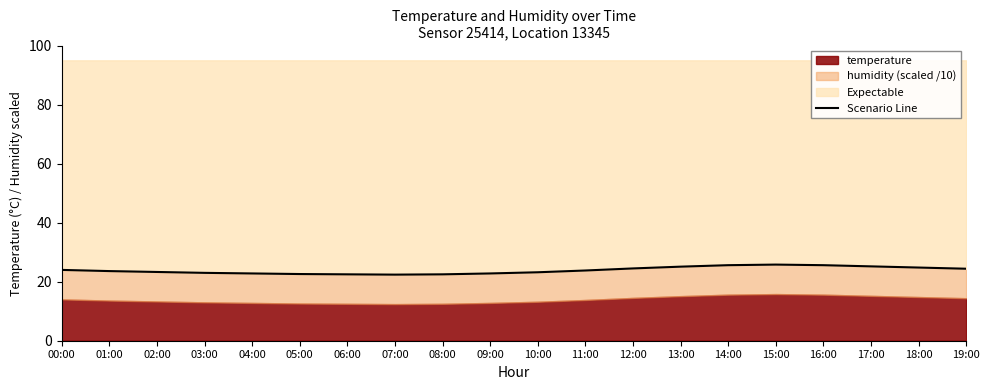

Which label corresponds to the smallest value in the chart?

07:00